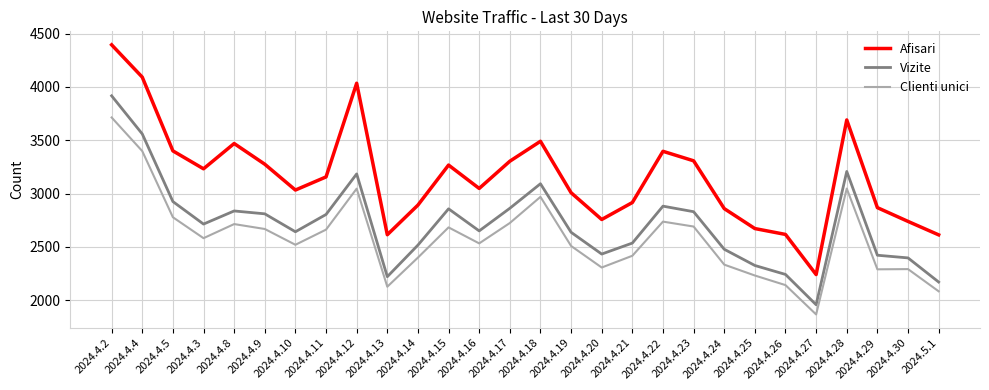

True or false: Afisari and Vizite intersect in this chart.

False